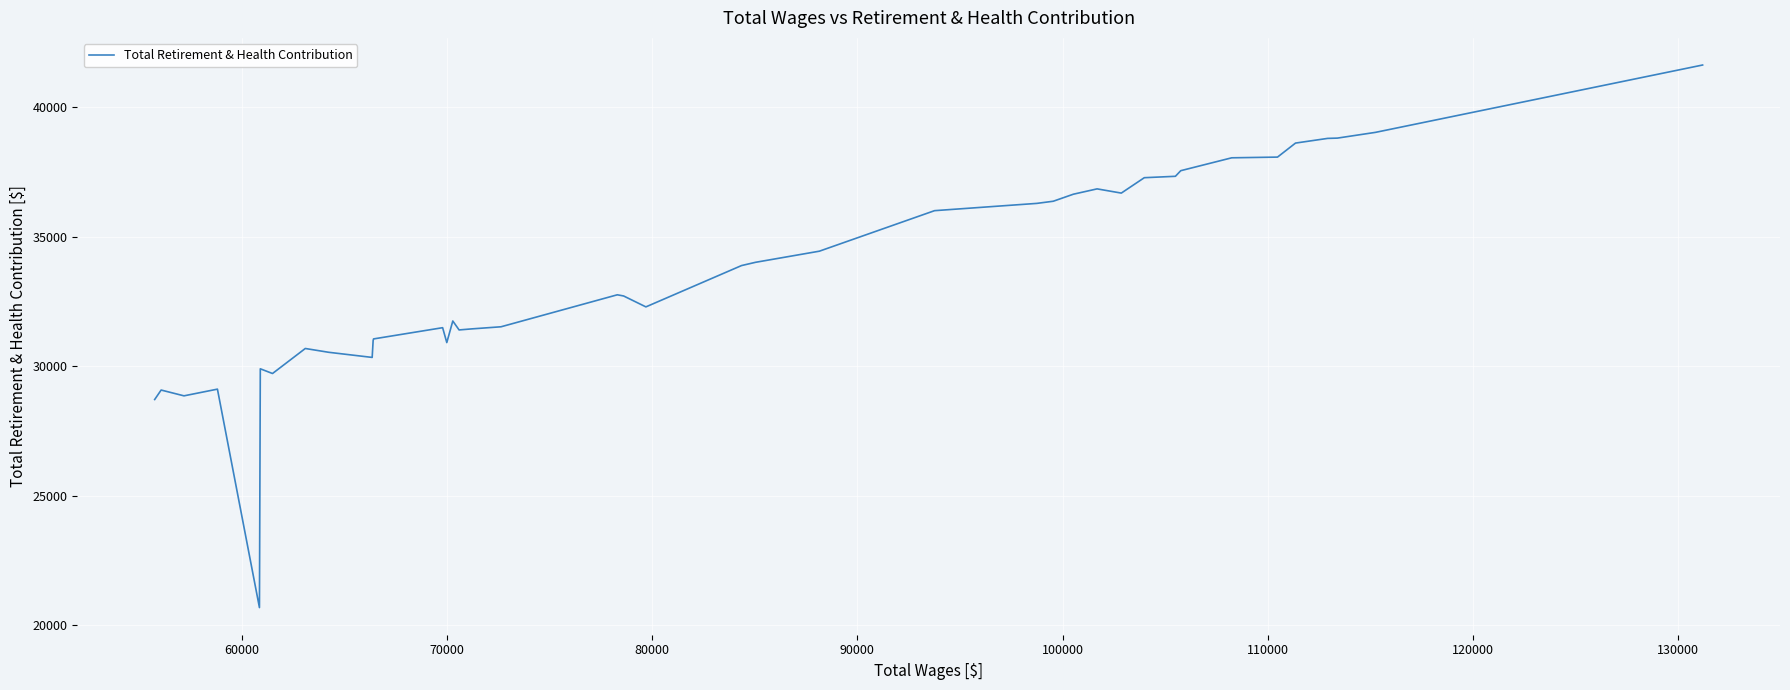

What is the maximum value shown in the chart?

41639